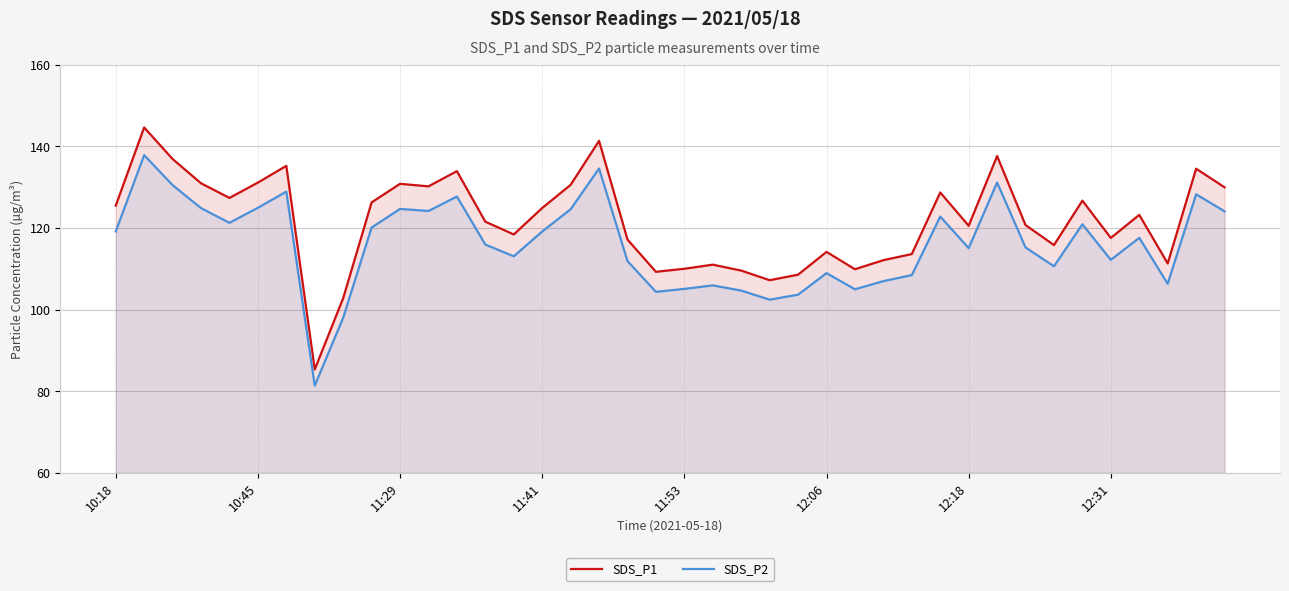

True or false: SDS_P1 and SDS_P2 cross at least once.

False